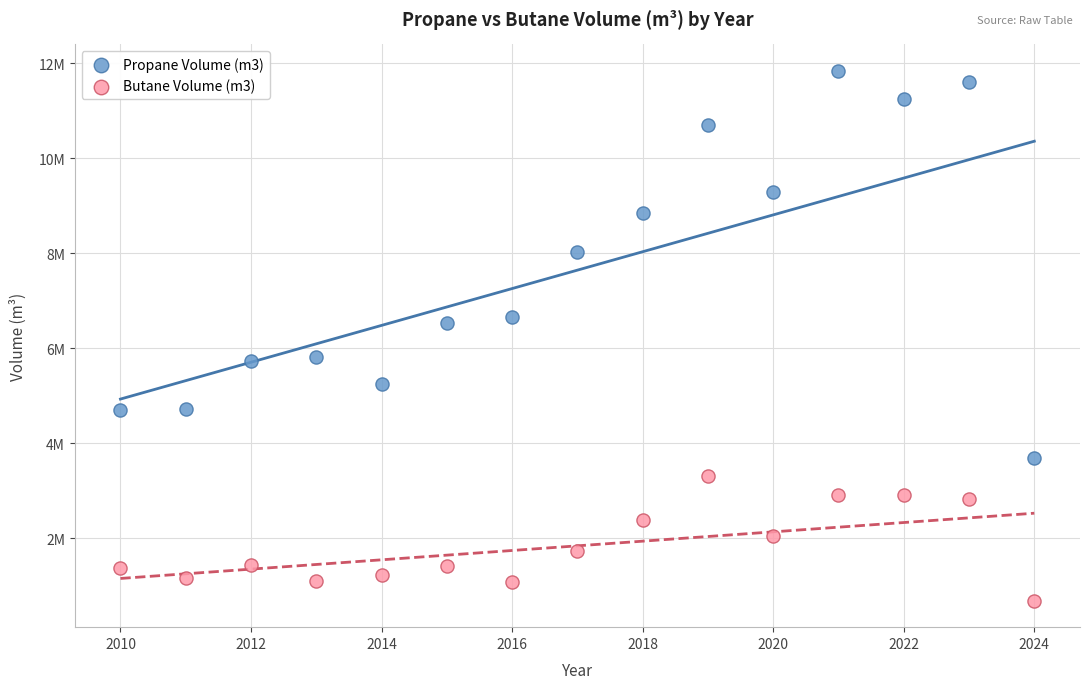

Which series reaches the maximum Y coordinate?

Propane Volume (m3)